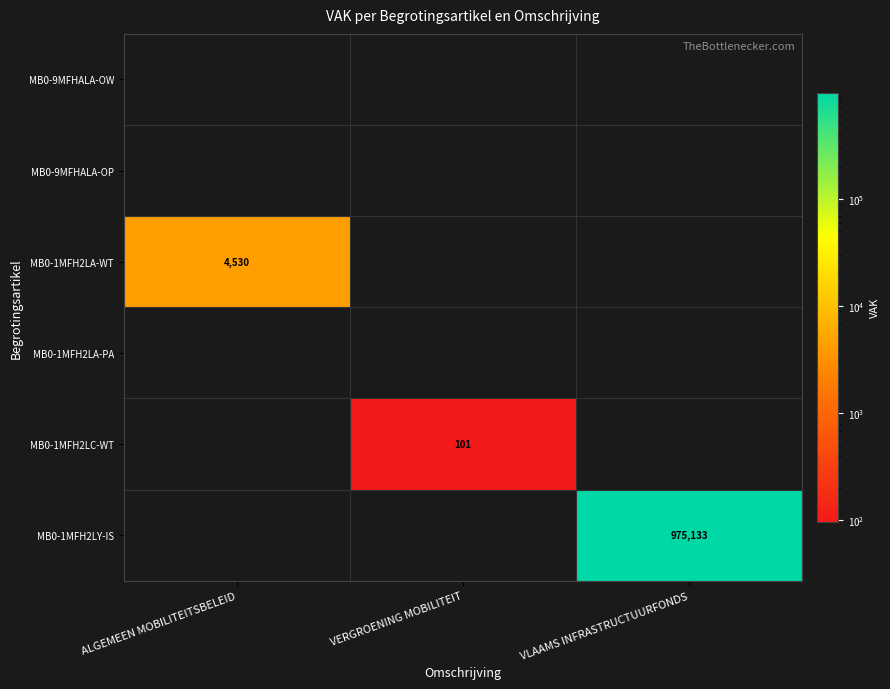

At how many categories does at least one series exceed 620229?

1